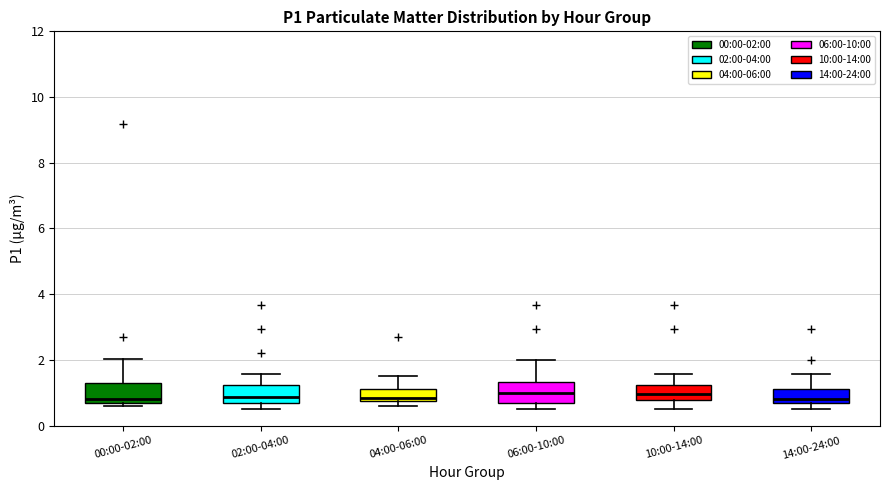

Where is the upper edge of the box for 02:00-04:00 on the y-axis? The values are not printed on the chart, so give them approximately, as read against the axis.

1.2